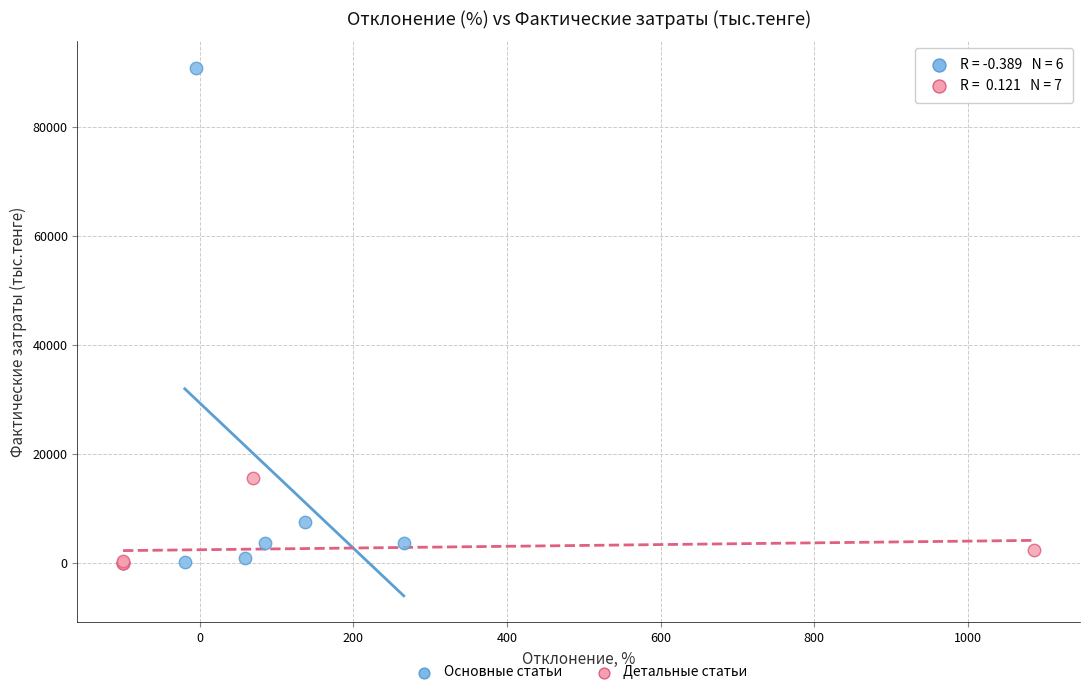

Which series has the widest spread of Y values?

Основные статьи